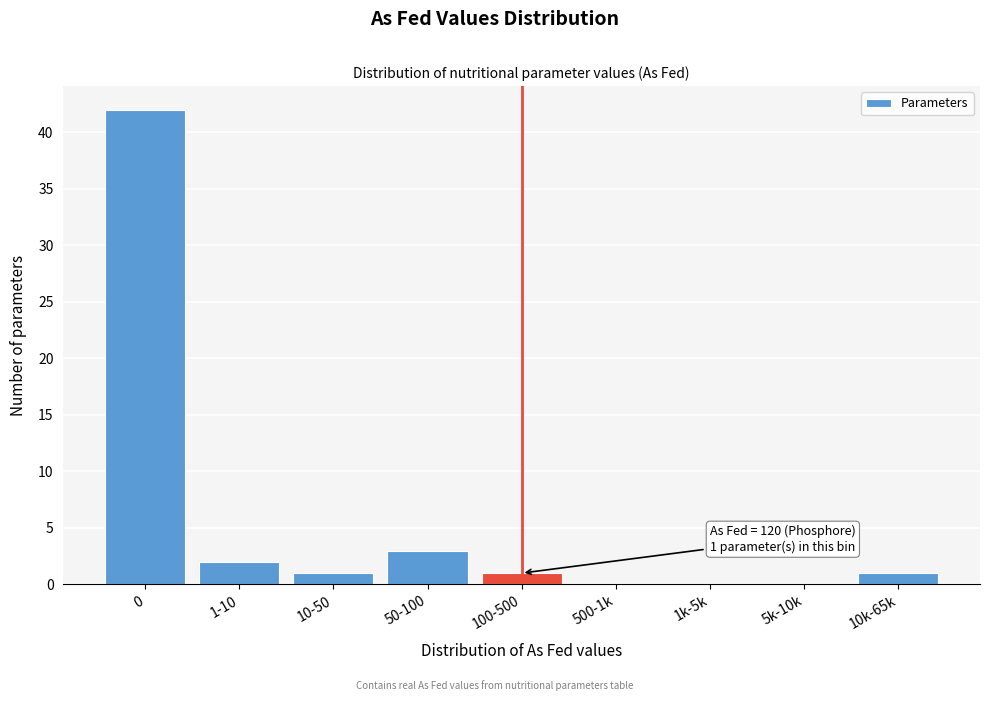

Reading right to left, what are all the values shown in this chart?

10k-65k=1	5k-10k=0	1k-5k=0	500-1k=0	100-500=1	50-100=3	10-50=1	1-10=2	0=42